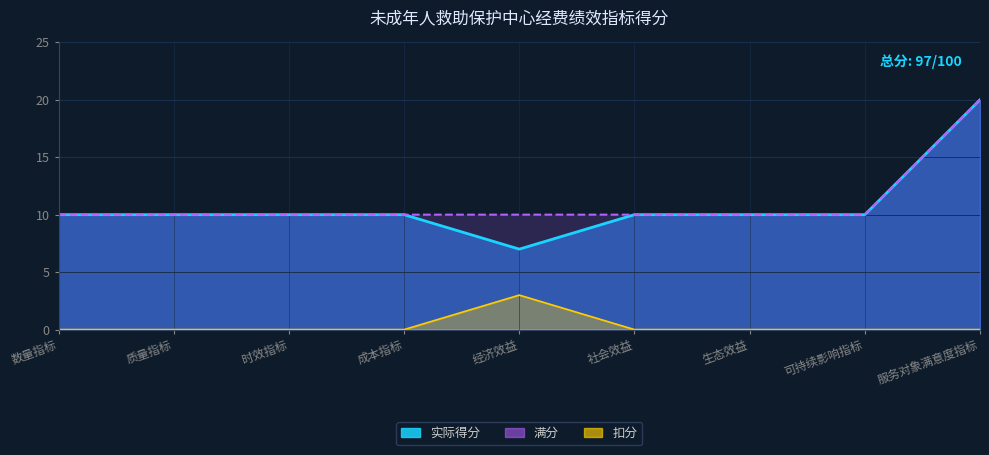

Is it true that 满分线 equals 10 at 服务对象满意度指标?

False